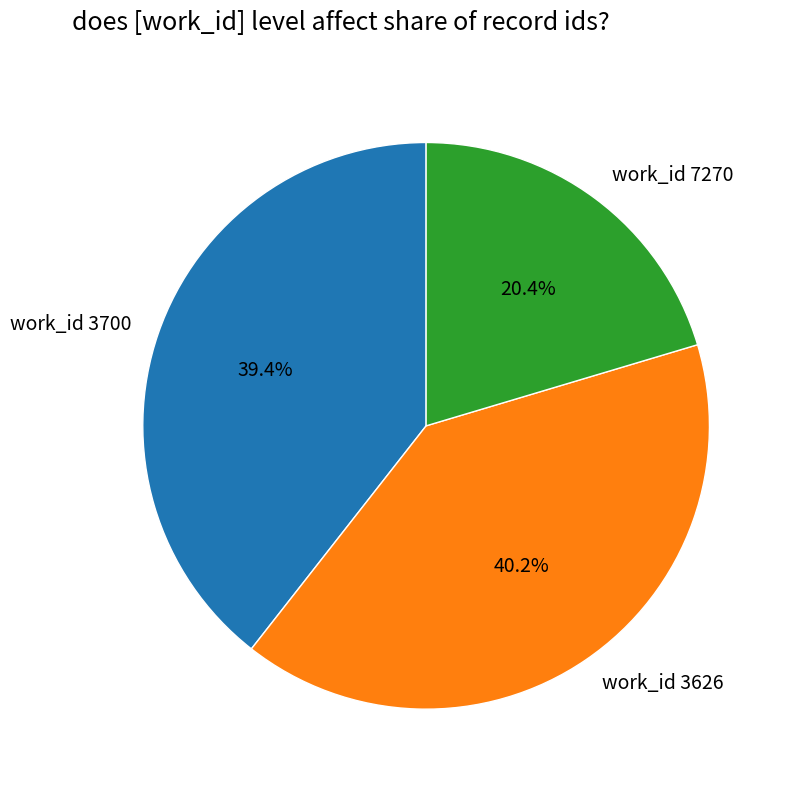

How many slices are in this pie chart?

3